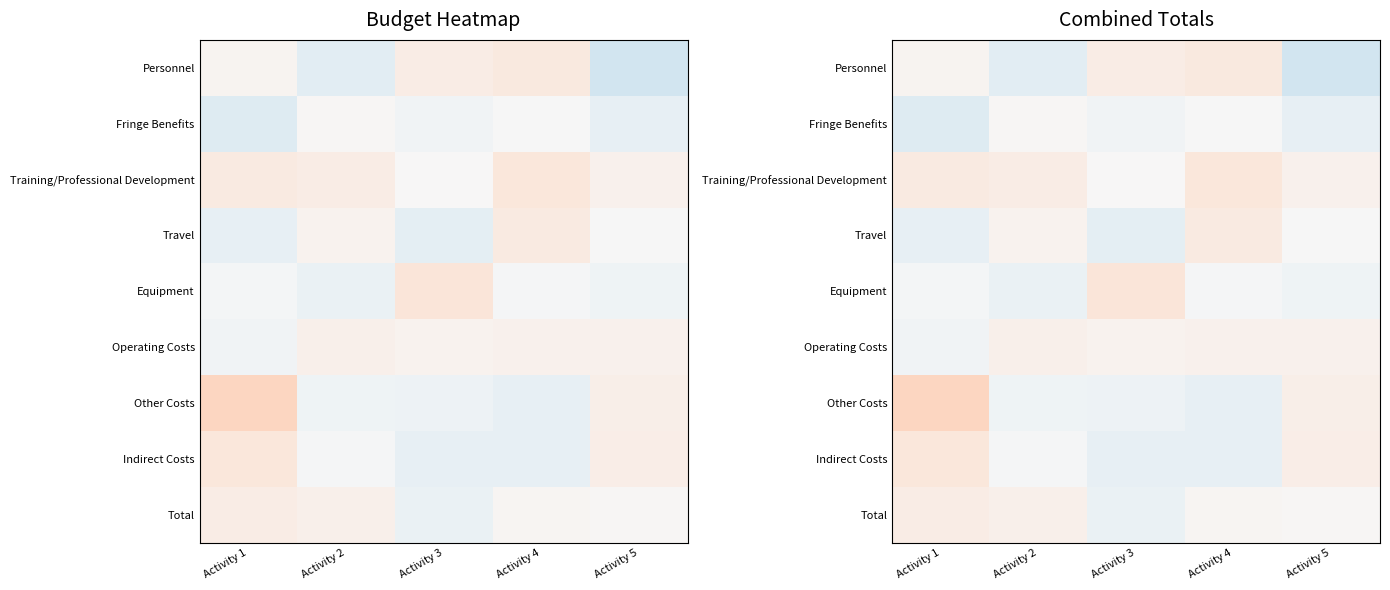

How many values in the Total series are below 0?

1